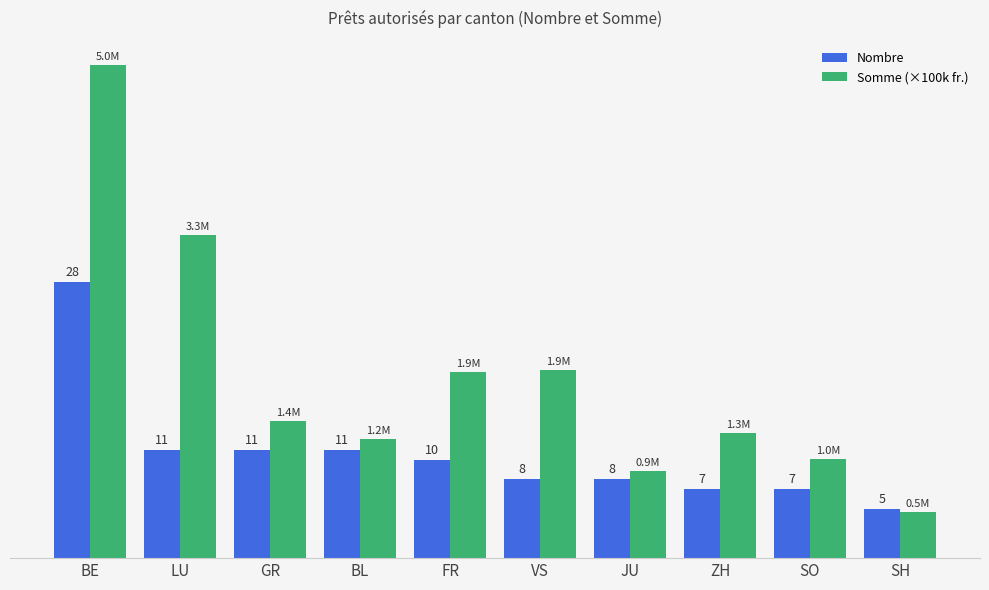

Which series has the widest spread of values?

Somme (×100k fr.)